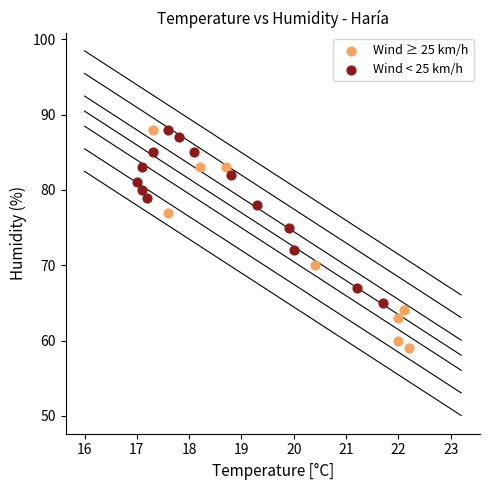

Which series contains the lowest Y value?

Wind ≥ 25 km/h